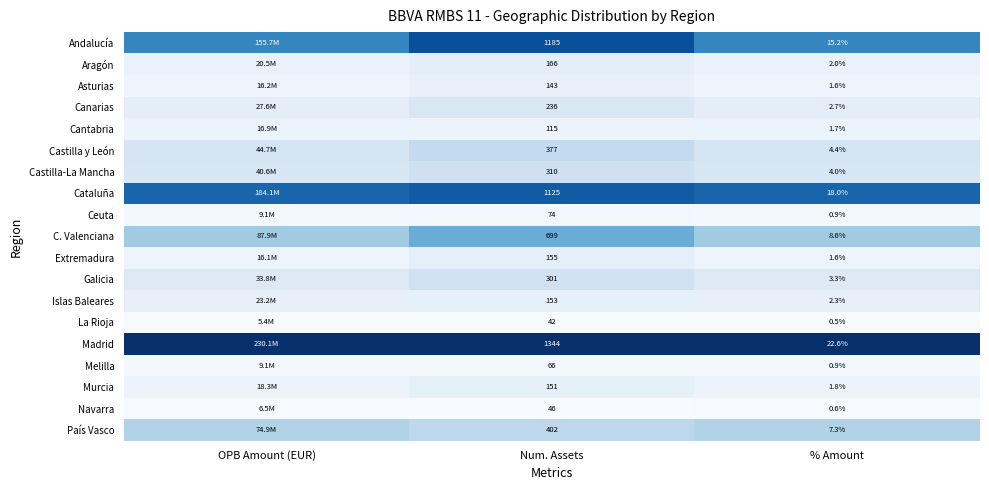

Rank the series at Num. Assets from lowest to highest value.

La Rioja, Navarra, Melilla, Ceuta, Cantabria, Asturias, Murcia, Islas Baleares, Extremadura, Aragón, Canarias, Galicia, Castilla-La Mancha, Castilla y León, País Vasco, C. Valenciana, Cataluña, Andalucía, Madrid